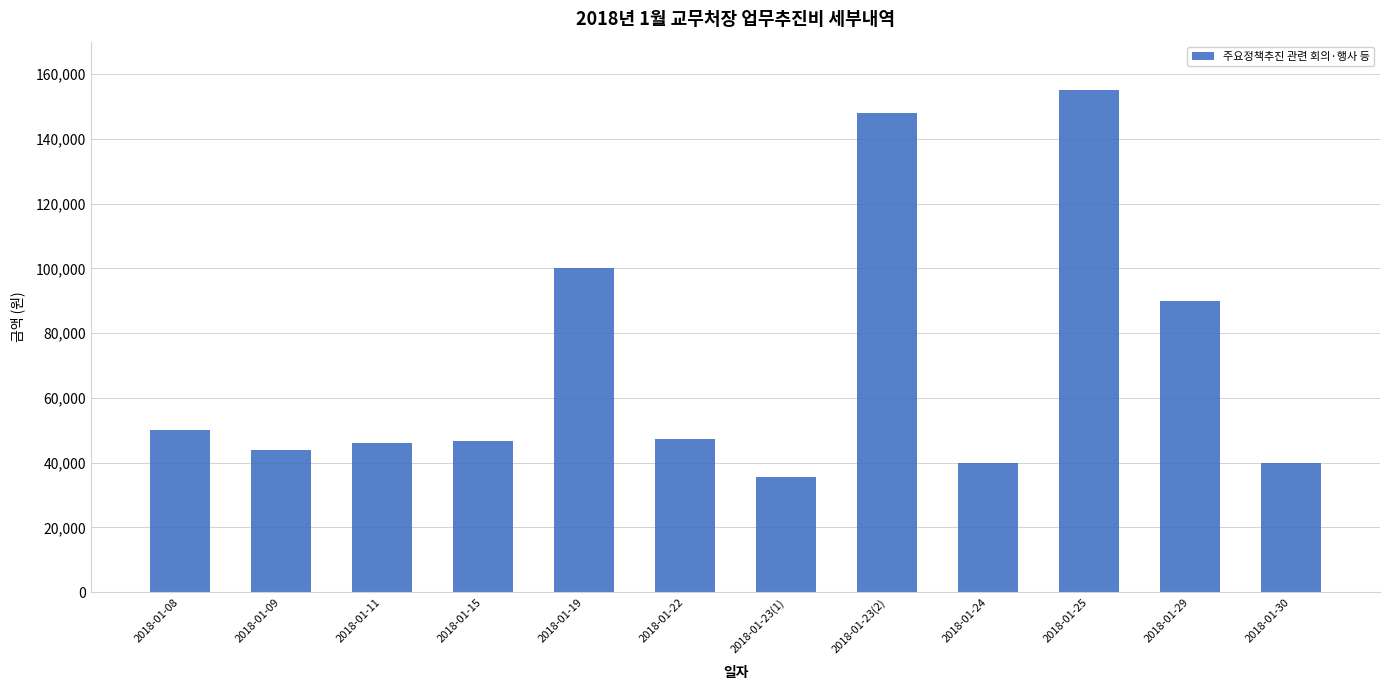

How many categories are shown in the chart?

12